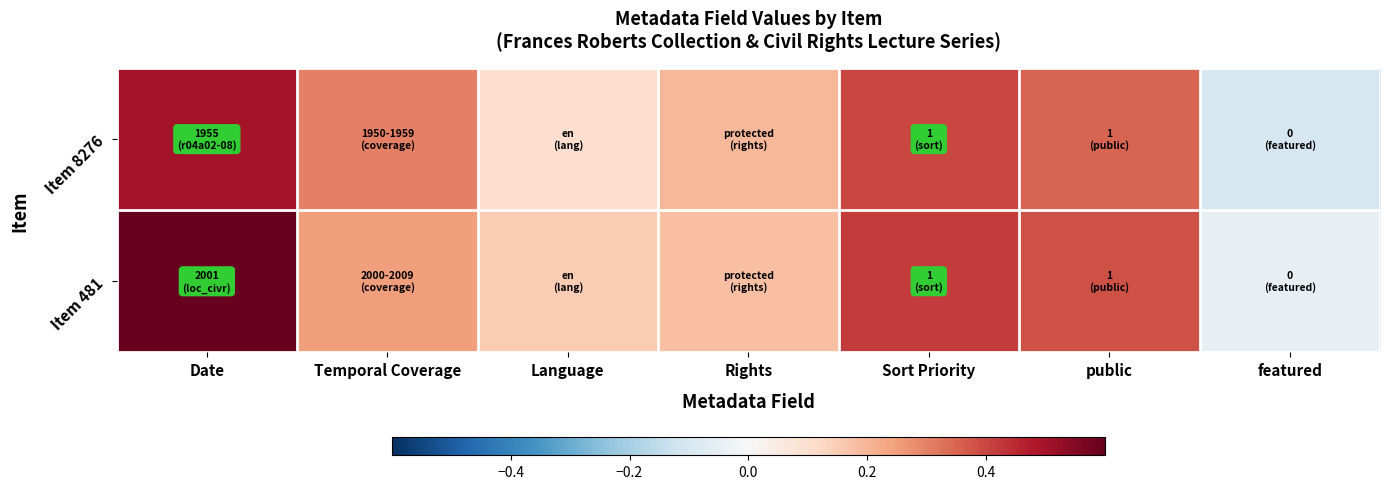

Reading left to right, transcribe all the data shown in this chart.

Item 8276: Date=0.5	Temporal Coverage=0.3	Language=0.1	Rights=0.2	Sort Priority=0.4	public=0.3	featured=-0.1
Item 481: Date=0.6	Temporal Coverage=0.2	Language=0.1	Rights=0.2	Sort Priority=0.4	public=0.4	featured=-0.1